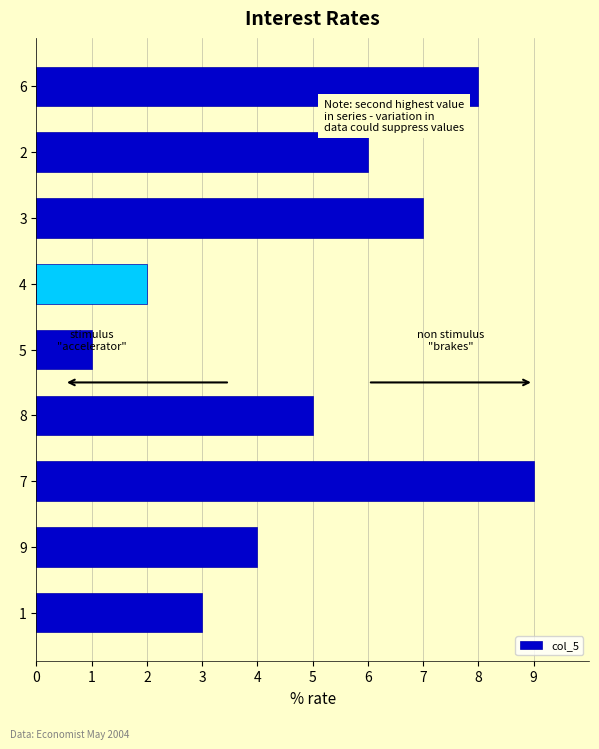

Are the bars horizontal?

Yes